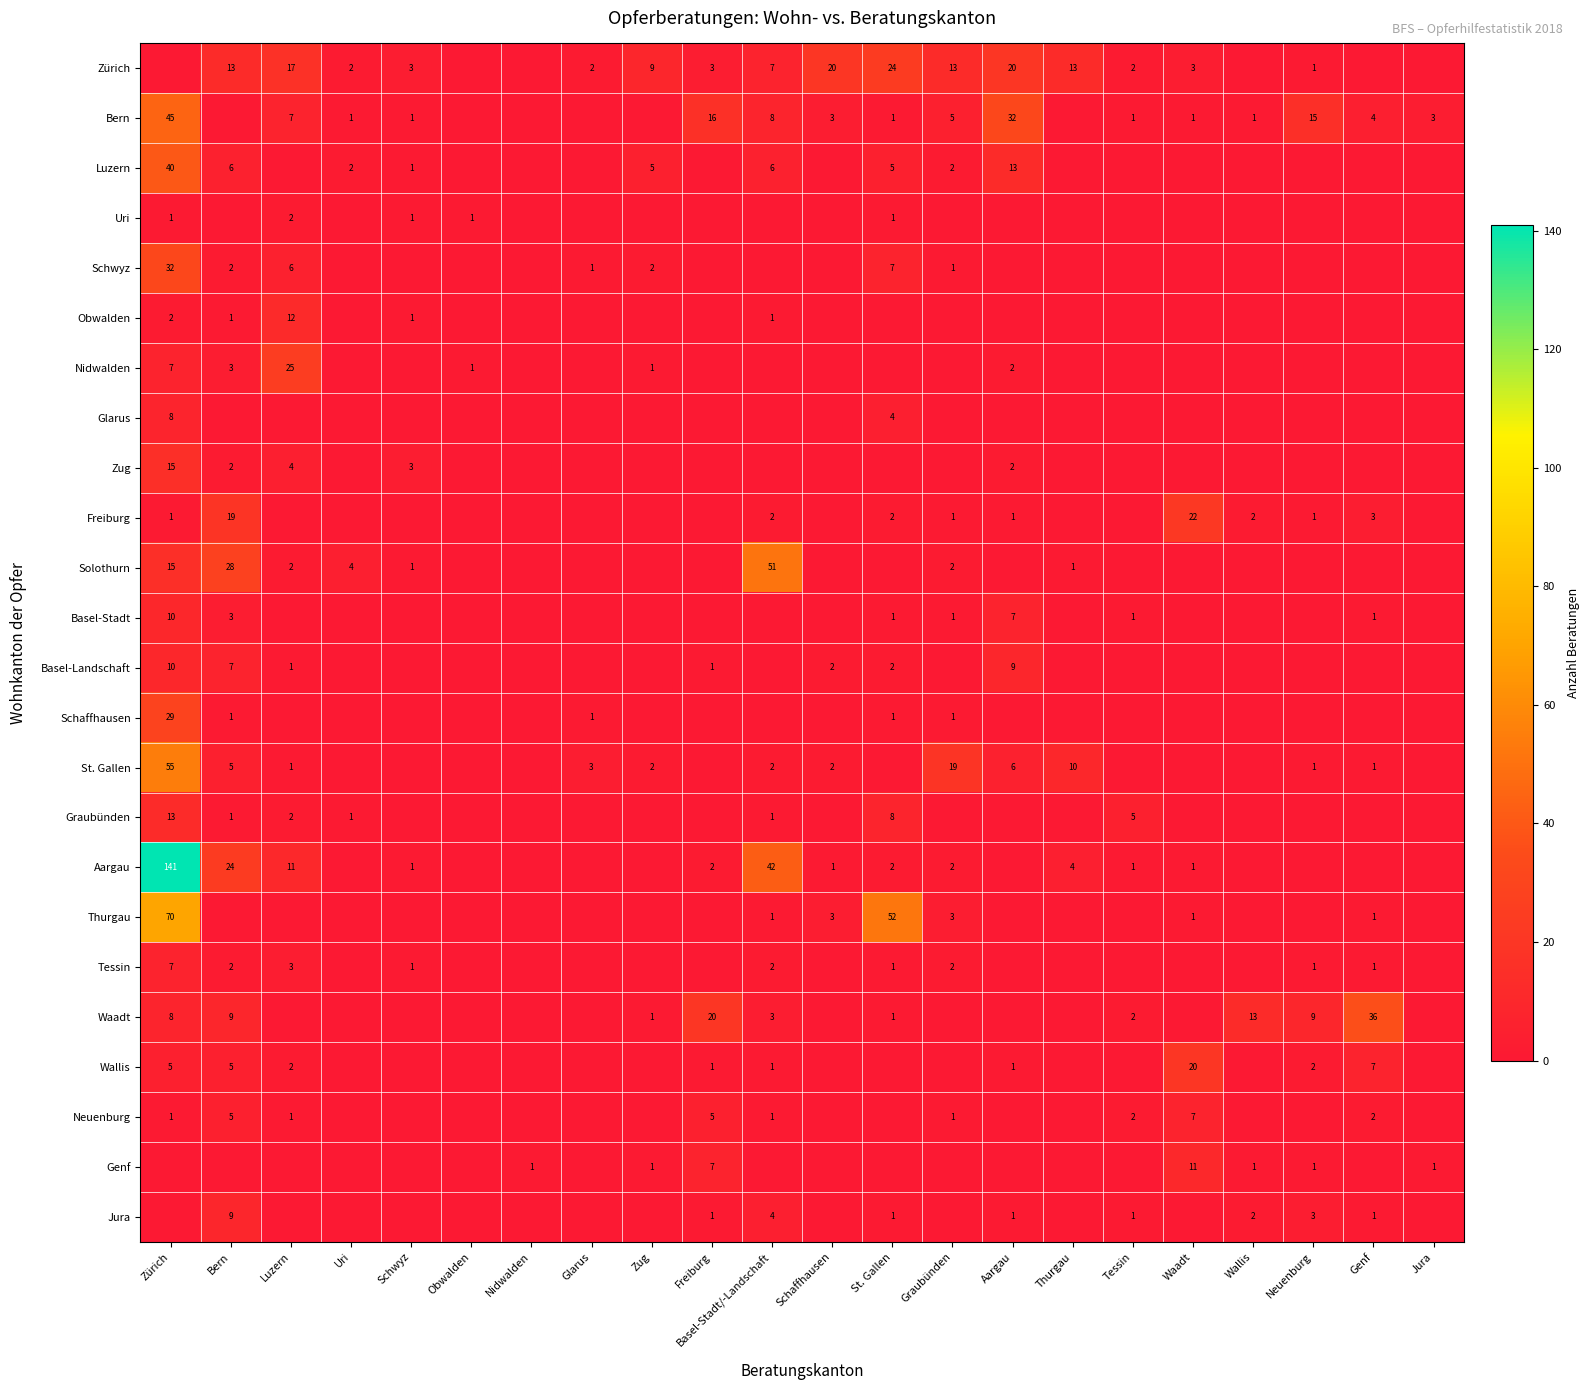

The Thurgau series shows 52 at St. Gallen. True or false?

True